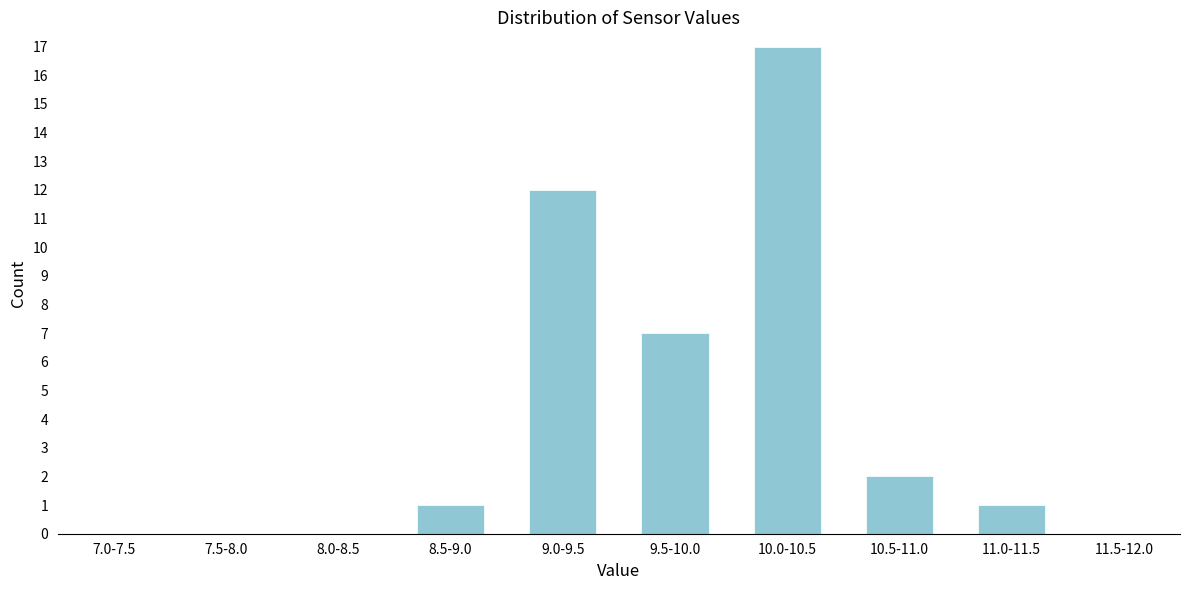

Reading right to left, transcribe all the data shown in this chart.

11.5-12.0=0	11.0-11.5=1	10.5-11.0=2	10.0-10.5=17	9.5-10.0=7	9.0-9.5=12	8.5-9.0=1	8.0-8.5=0	7.5-8.0=0	7.0-7.5=0